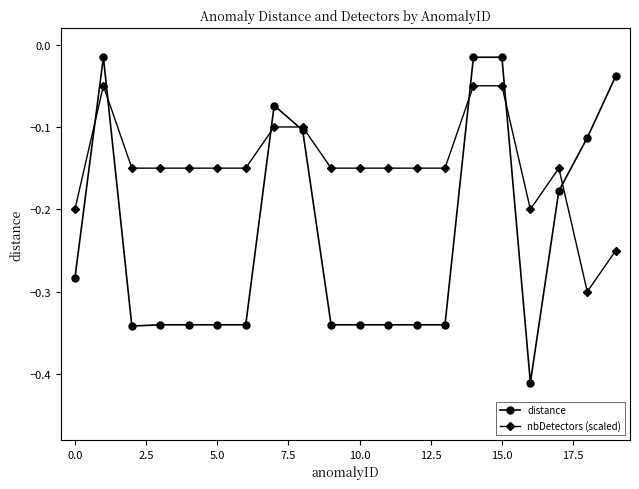

Does the chart have visible grid lines?

No